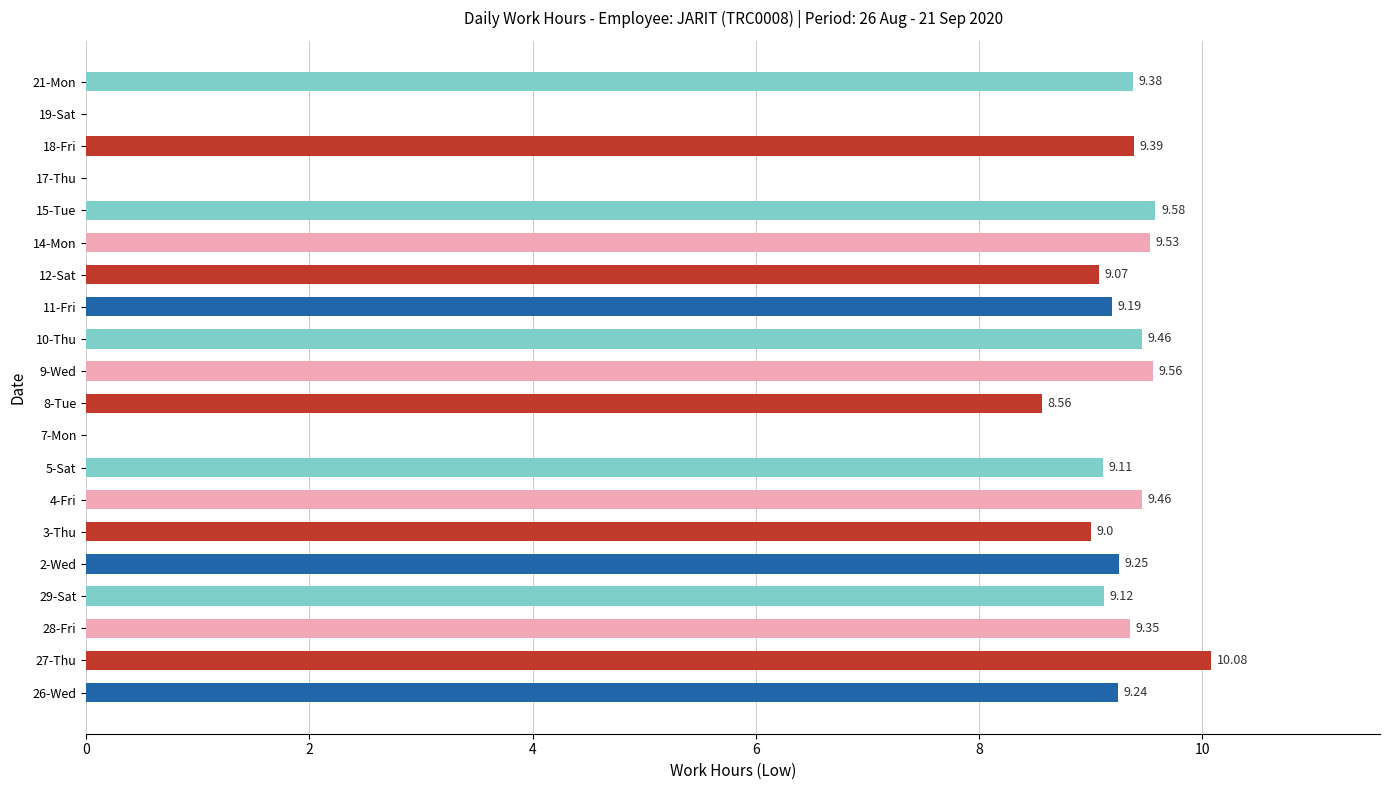

What is the change in value from 7-Mon to 10-Thu?

+9.5